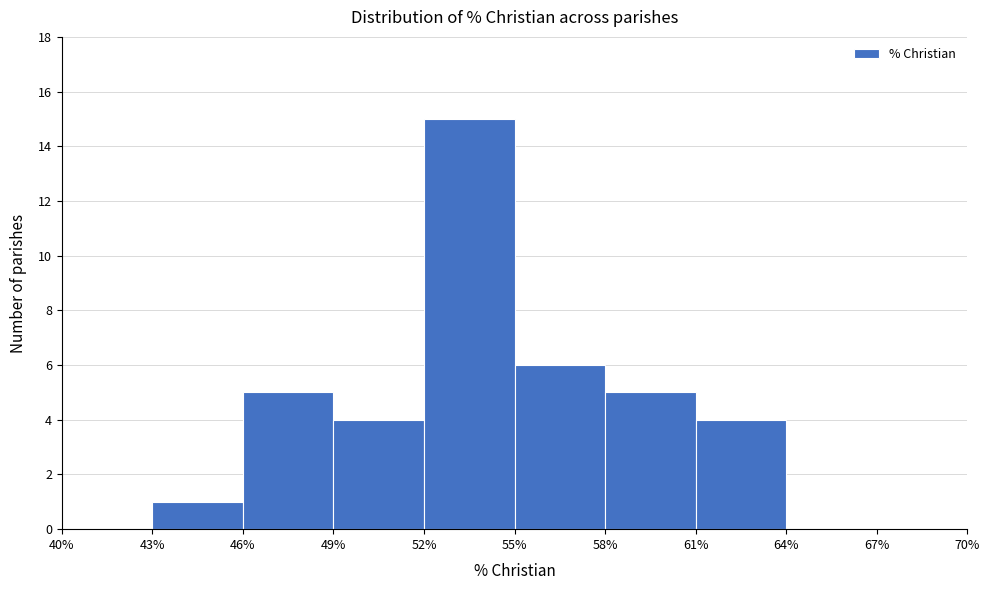

Reading left to right, transcribe this chart: for each bar, give the range it covers on the x-axis and its height. The values are not printed on the chart, so give them approximately, as read against the axis.

40% to 43%: 0
43% to 46%: 1
46% to 49%: 5
49% to 52%: 4
52% to 55%: 15
55% to 58%: 6
58% to 61%: 5
61% to 64%: 4
64% to 67%: 0
67% to 70%: 0